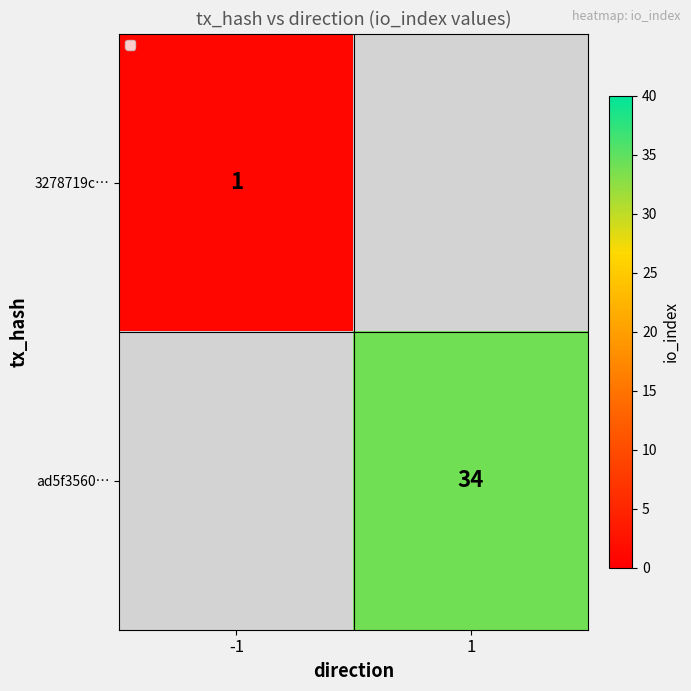

At which category does the chart reach its minimum across all series?

-1